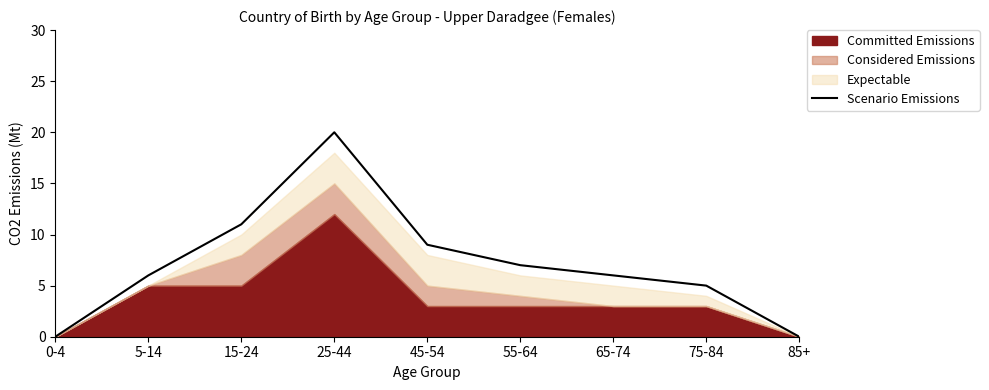

What position from the right is 75-84?

2